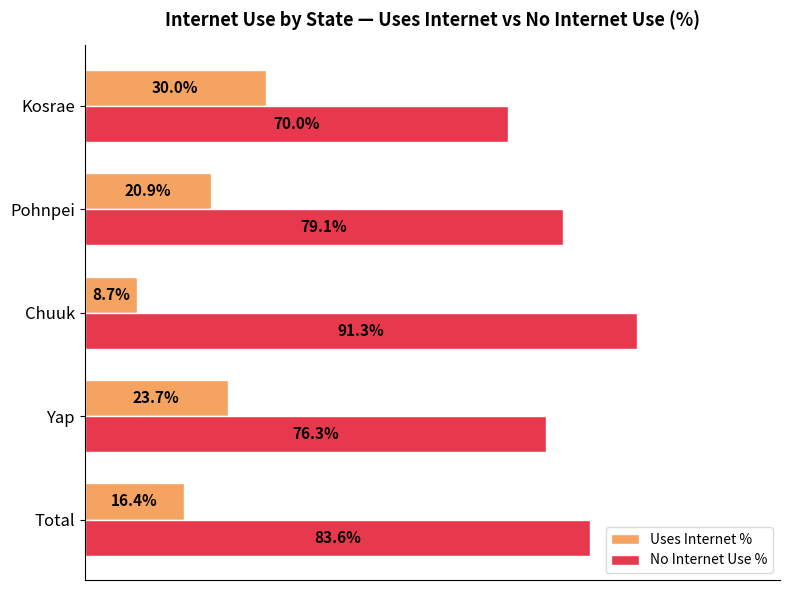

List the series in order of their peak value, lowest first.

Uses Internet %, No Internet Use %